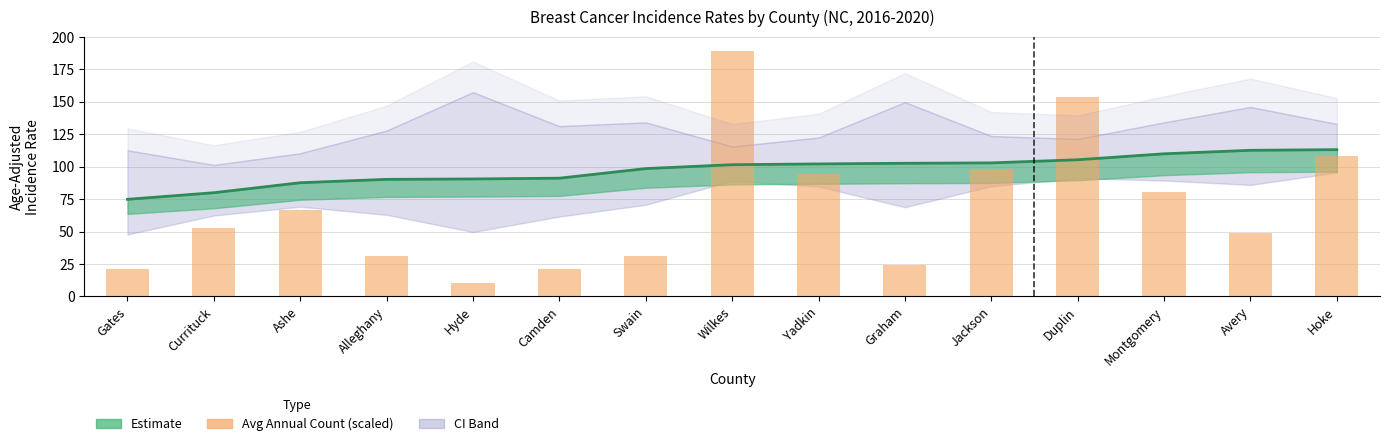

What is the difference between the maximum and minimum values?

178.5